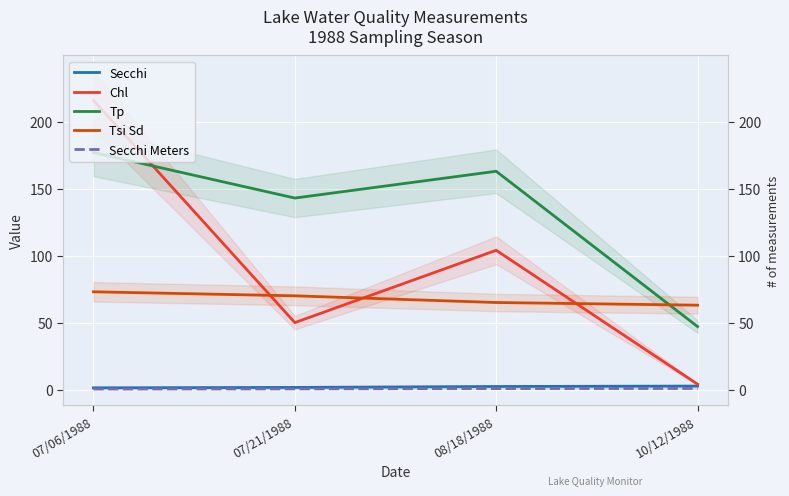

List the series in order of their peak value, highest first.

Chl, Tp, Tsi Sd, Secchi, Secchi Meters